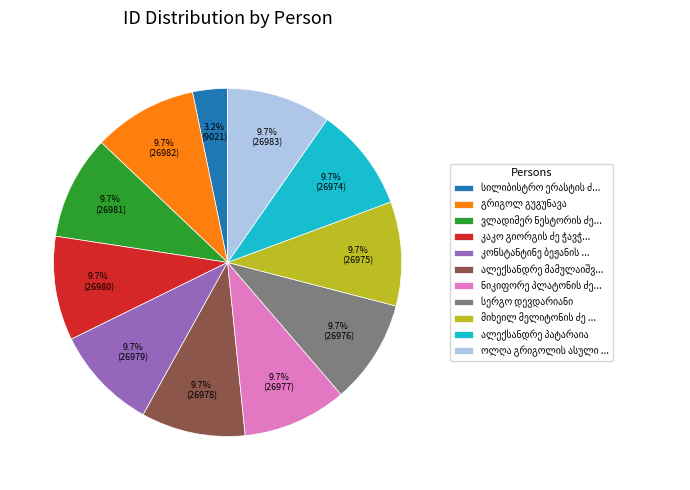

Is there any slice that represents more than half of the pie?

No